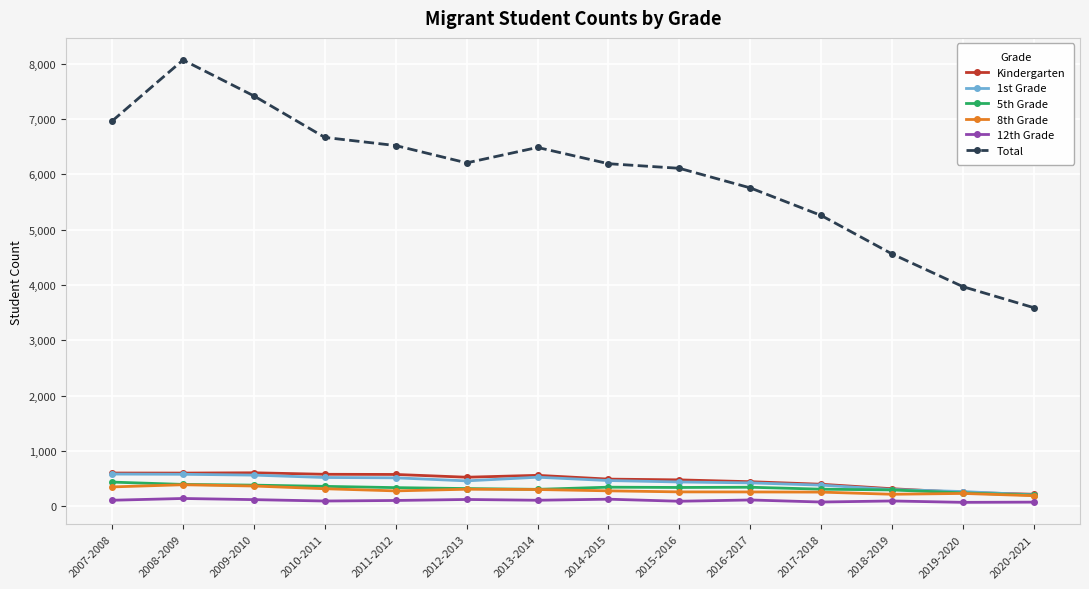

Which series has the largest range (max minus min)?

Total